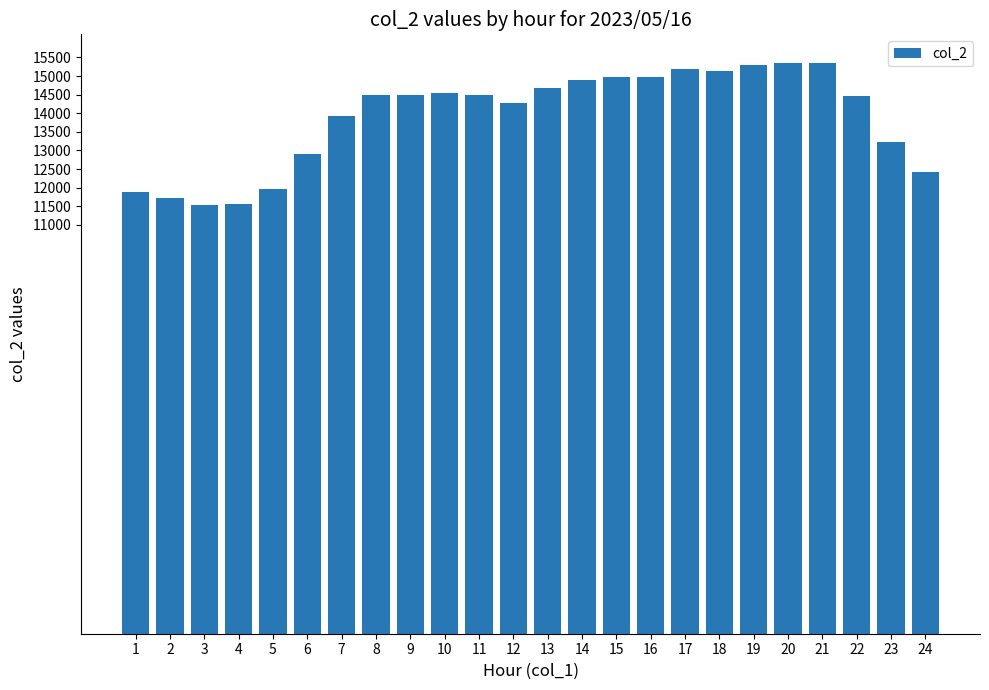

The value at 6 is 3238. True or false?

False